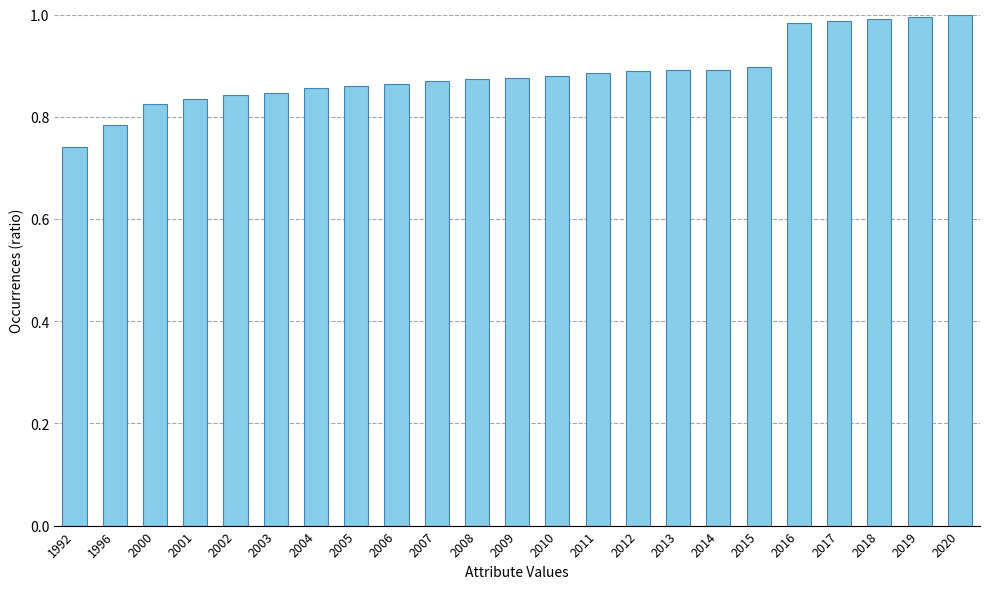

What is the sum of all values?

20.4